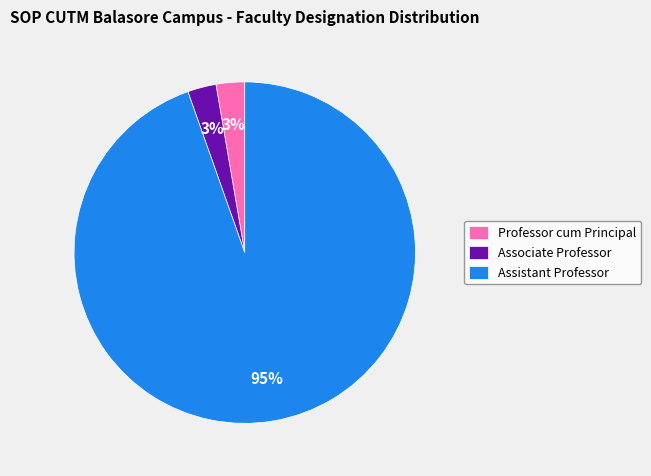

To the nearest percent, what is the average slice percentage?

33%